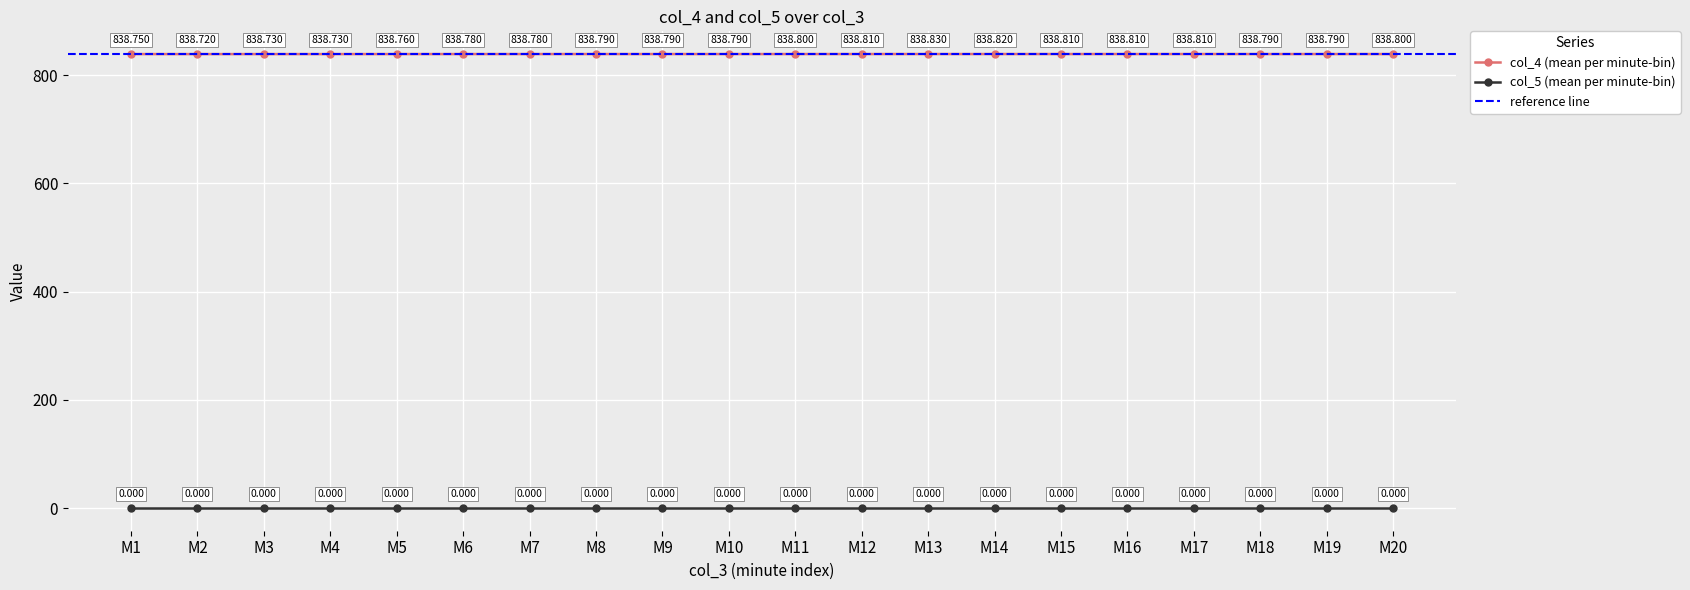

True or false: col_5 (mean per minute-bin) has more than 2 interior local peaks.

False